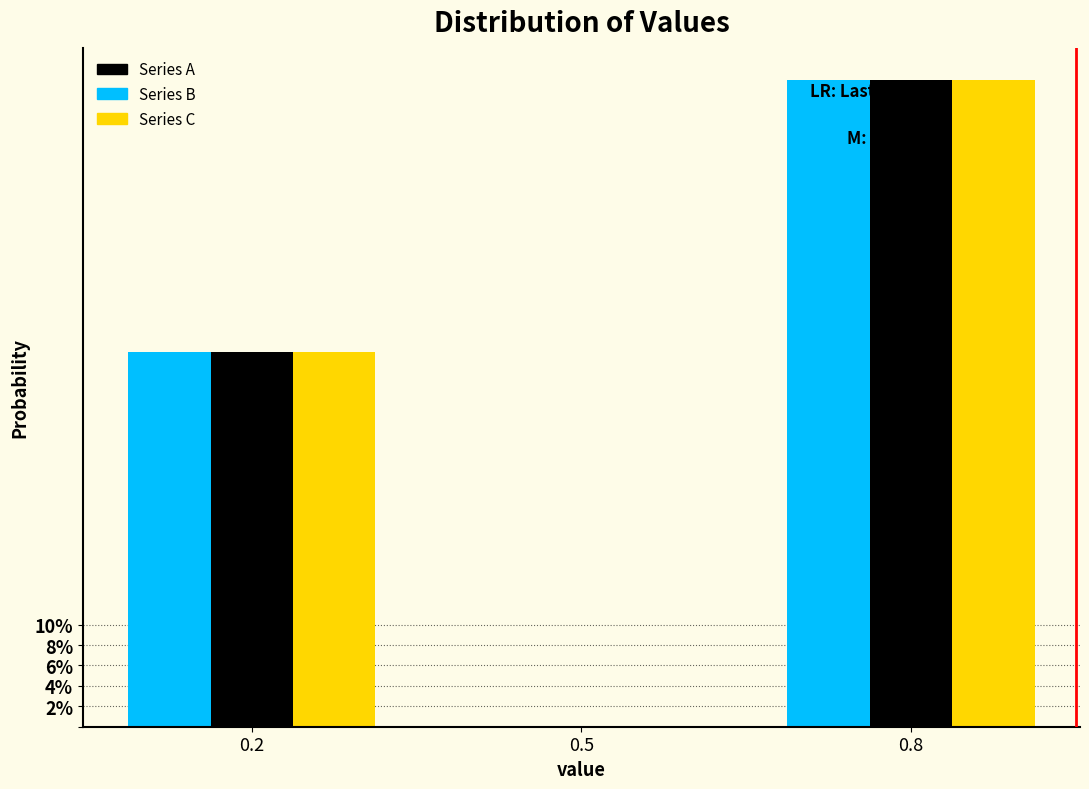

Are the bars horizontal?

No